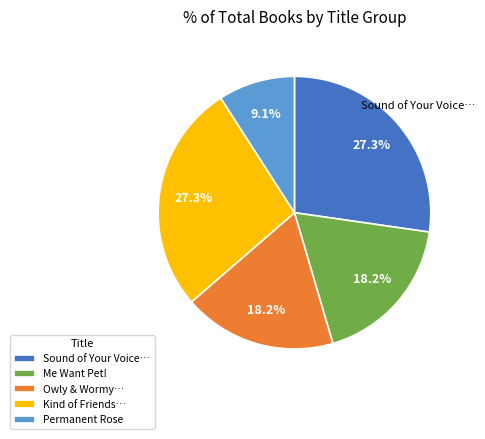

How many segments does this pie chart have?

5